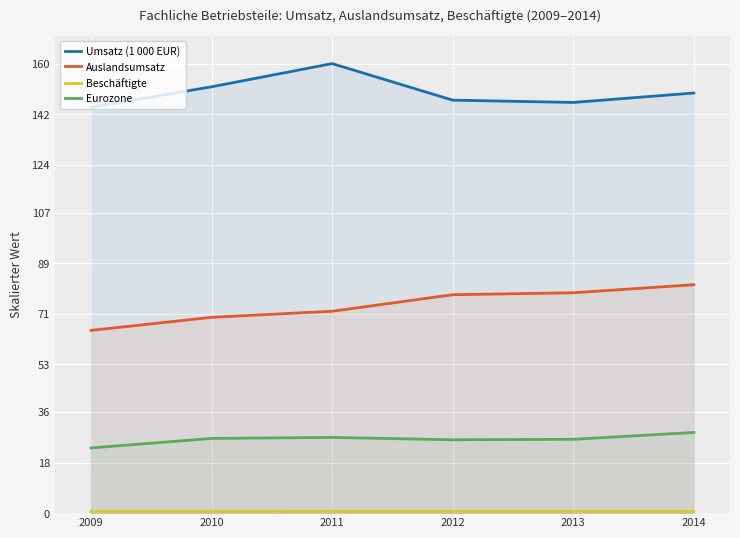

What is the spread (max minus min) of values at 2010?

151.2